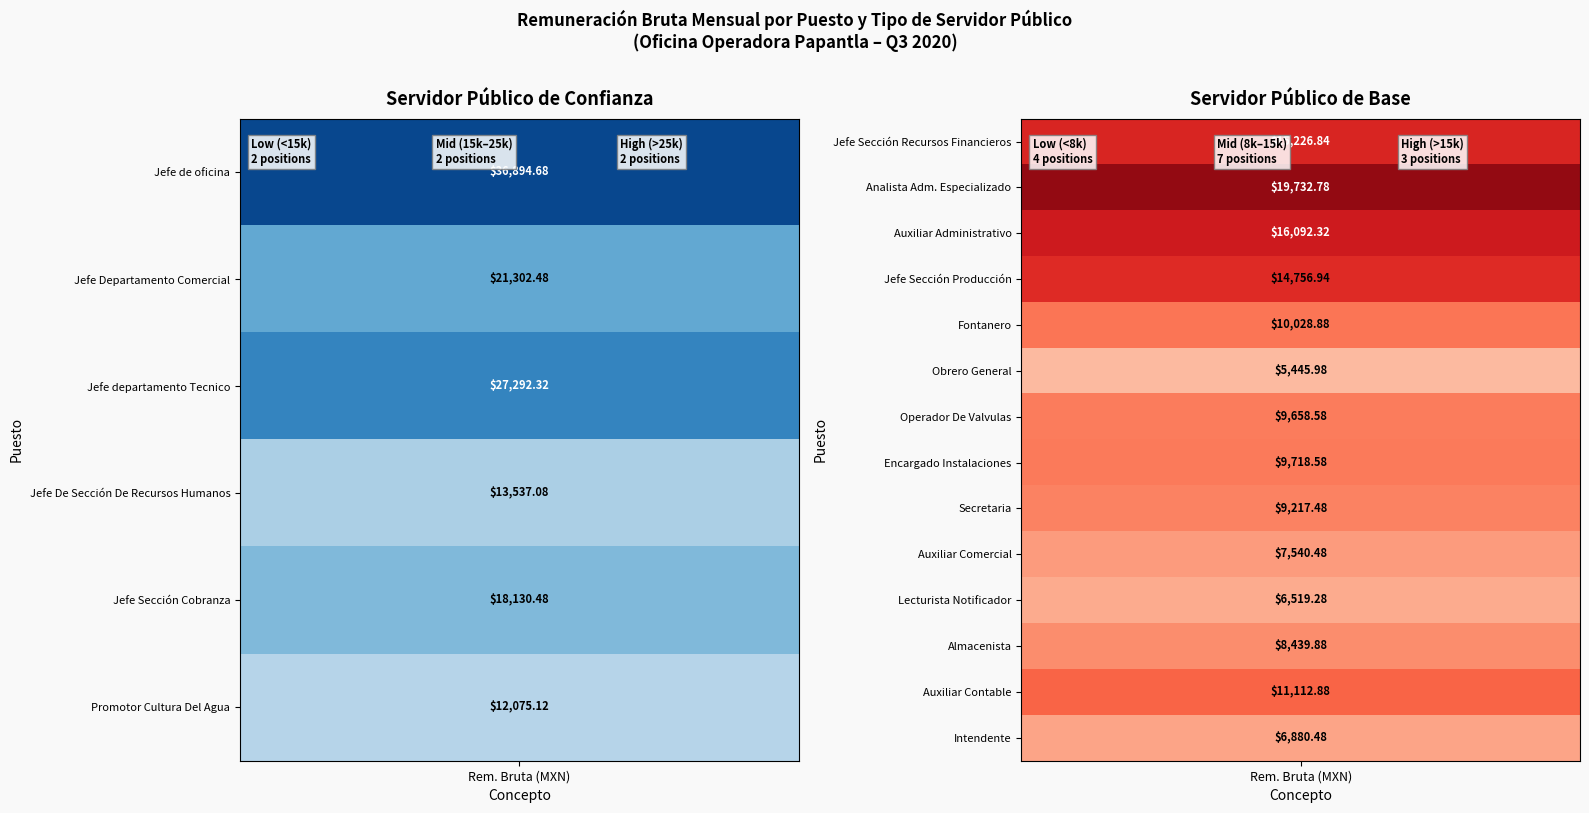

The Servidor público de confianza series shows 13537.1 at Jefe De Sección De Recursos Humanos. True or false?

True